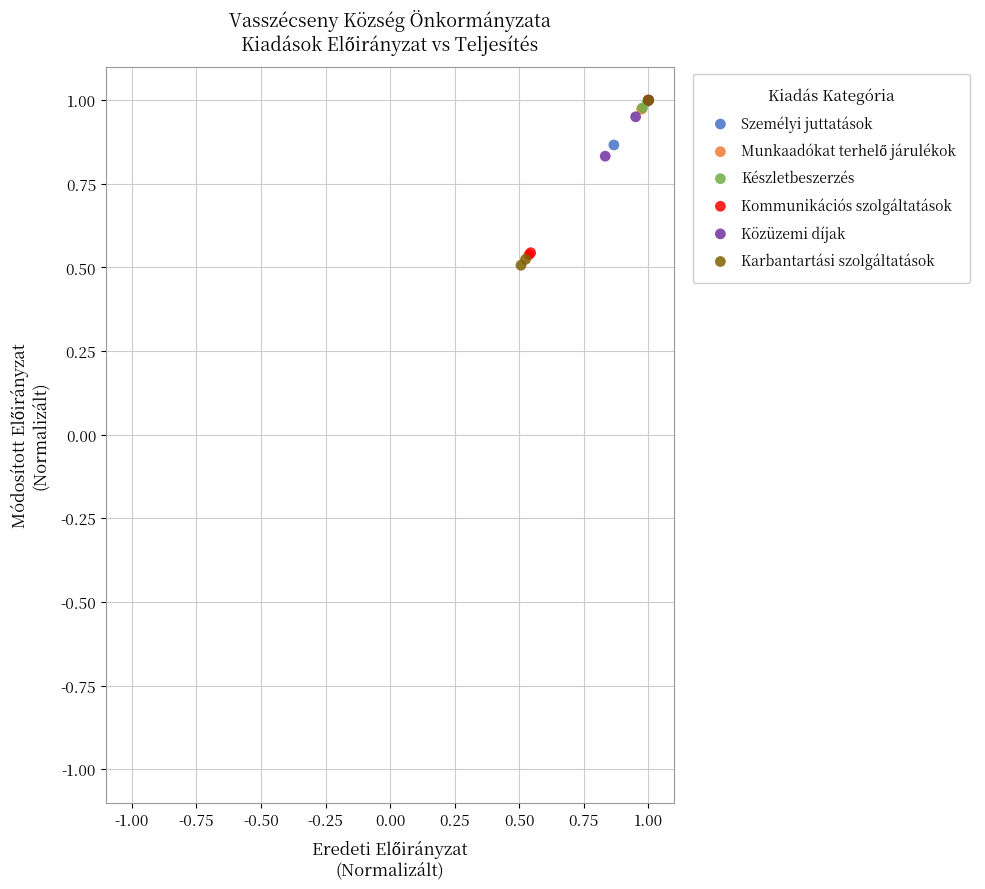

Which series has the largest Y range (max minus min)?

Karbantartási szolgáltatások